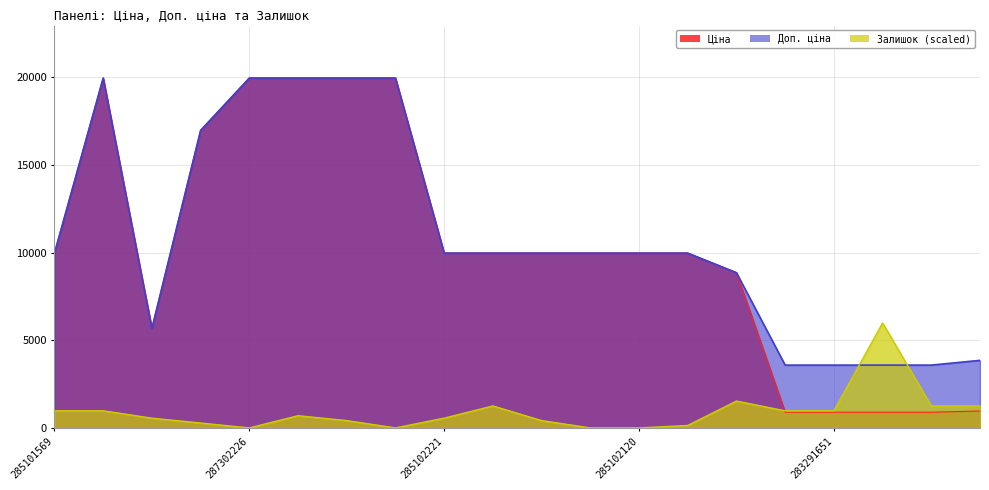

Reading left to right, what are all the values shown in this chart?

Ціна: 285101569=9975.0	287302223=19964.2	10832185=5673.8	287292222=16976.3	287302226=19964.2	287302225=19964.2	287302224=19964.2	287301833=19964.2	285102221=9975.0	285102219=9975.0	285102218=9975.0	285102216=9975.0	285102120=9975.0	285102044=9975.0	248922198=8856.7	283291856=895.9	283291651=895.9	283291650=895.9	283291055=895.9	283261651=963.5
Доп. ціна: 285101569=9975.0	287302223=19964.2	10832185=5673.8	287292222=16976.3	287302226=19964.2	287302225=19964.2	287302224=19964.2	287301833=19964.2	285102221=9975.0	285102219=9975.0	285102218=9975.0	285102216=9975.0	285102120=9975.0	285102044=9975.0	248922198=8856.7	283291856=3583.6	283291651=3583.6	283291650=3583.6	283291055=3583.6	283261651=3854.0
Залишок: 285101569=975.0	287302223=975.0	10832185=557.1	287292222=278.6	287302226=0.0	287302225=696.4	287302224=417.9	287301833=0.0	285102221=557.1	285102219=1253.6	285102218=417.9	285102216=0.0	285102120=0.0	285102044=139.3	248922198=1532.1	283291856=975.0	283291651=975.0	283291650=5989.3	283291055=1253.6	283261651=1253.6